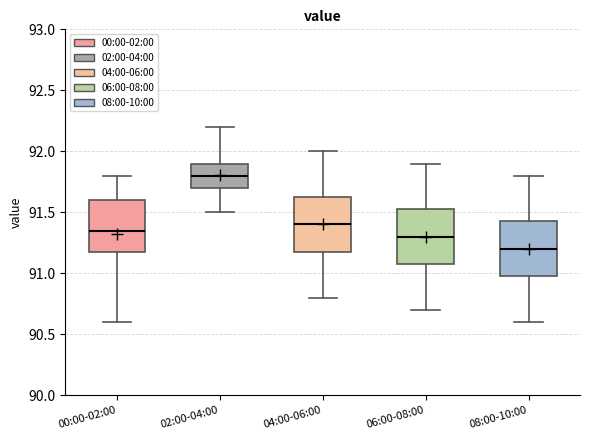

Where is the lower edge of the box for 06:00-08:00 on the y-axis? The values are not printed on the chart, so give them approximately, as read against the axis.

91.10